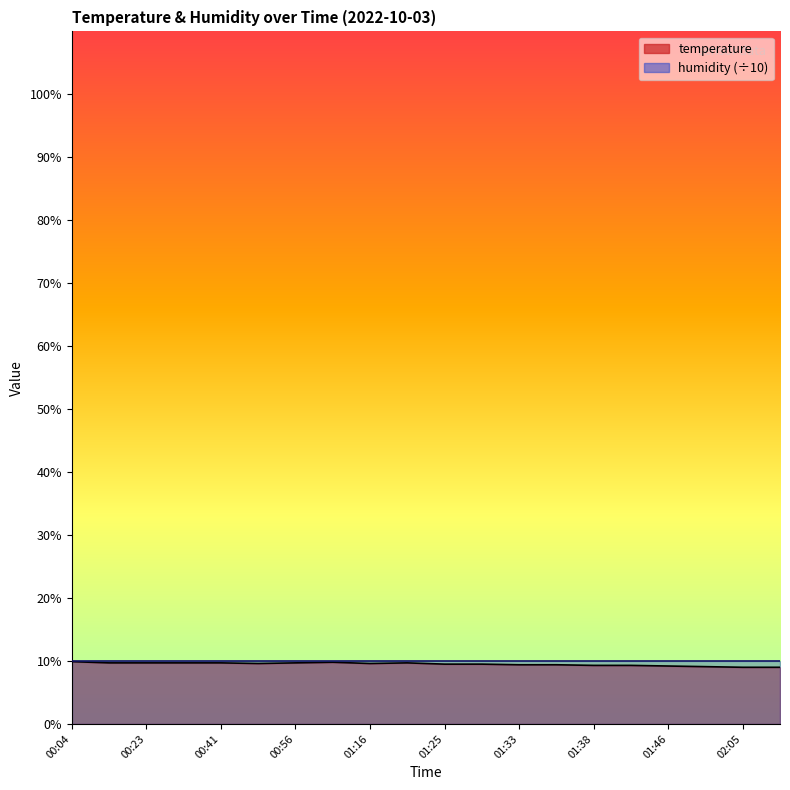

What is the label of the 5th point from the right?

01:41